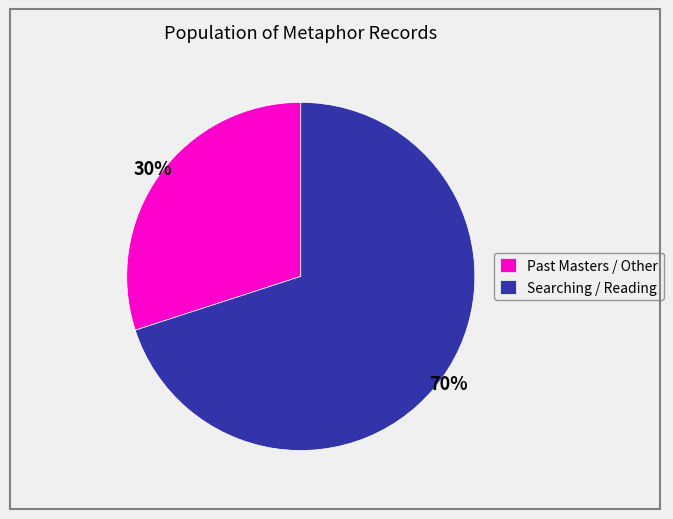

To the nearest percent, what percentage of the pie is Searching / Reading?

70%